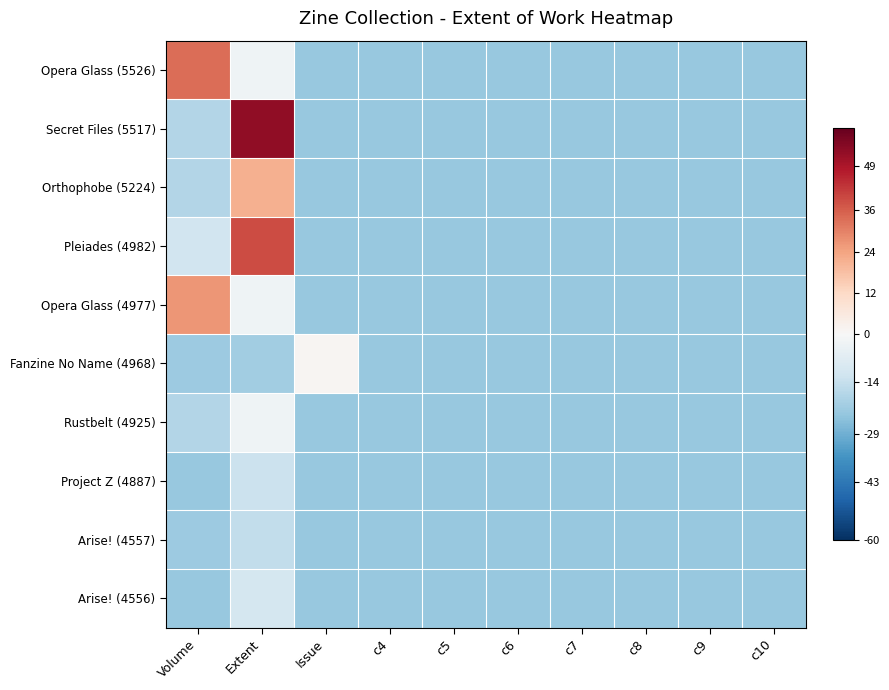

Reading right to left, what are all the values shown in this chart?

Opera Glass (5526): c10=-22.7	c9=-22.7	c8=-22.7	c7=-22.7	c6=-22.7	c5=-22.7	c4=-22.7	Issue=-22.7	Extent=-2.7	Volume=33.3
Secret Files (5517): c10=-22.7	c9=-22.7	c8=-22.7	c7=-22.7	c6=-22.7	c5=-22.7	c4=-22.7	Issue=-22.7	Extent=53.3	Volume=-17.7
Orthophobe (5224): c10=-22.7	c9=-22.7	c8=-22.7	c7=-22.7	c6=-22.7	c5=-22.7	c4=-22.7	Issue=-22.7	Extent=21.3	Volume=-17.7
Pleiades (4982): c10=-22.7	c9=-22.7	c8=-22.7	c7=-22.7	c6=-22.7	c5=-22.7	c4=-22.7	Issue=-22.7	Extent=39.3	Volume=-11.7
Opera Glass (4977): c10=-22.7	c9=-22.7	c8=-22.7	c7=-22.7	c6=-22.7	c5=-22.7	c4=-22.7	Issue=-22.7	Extent=-2.7	Volume=26.3
Fanzine No Name (4968): c10=-22.7	c9=-22.7	c8=-22.7	c7=-22.7	c6=-22.7	c5=-22.7	c4=-22.7	Issue=1.3	Extent=-20.7	Volume=-21.7
Rustbelt (4925): c10=-22.7	c9=-22.7	c8=-22.7	c7=-22.7	c6=-22.7	c5=-22.7	c4=-22.7	Issue=-22.7	Extent=-2.7	Volume=-17.7
Project Z (4887): c10=-22.7	c9=-22.7	c8=-22.7	c7=-22.7	c6=-22.7	c5=-22.7	c4=-22.7	Issue=-22.7	Extent=-12.7	Volume=-22.7
Arise! (4557): c10=-22.7	c9=-22.7	c8=-22.7	c7=-22.7	c6=-22.7	c5=-22.7	c4=-22.7	Issue=-22.7	Extent=-14.7	Volume=-21.7
Arise! (4556): c10=-22.7	c9=-22.7	c8=-22.7	c7=-22.7	c6=-22.7	c5=-22.7	c4=-22.7	Issue=-22.7	Extent=-10.7	Volume=-22.7